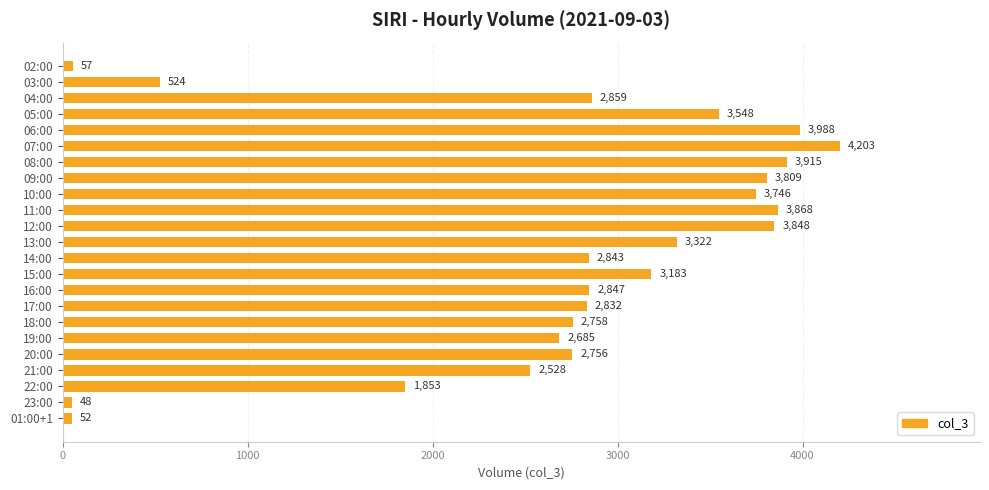

True or false: the data shows 1068 at 04:00.

False